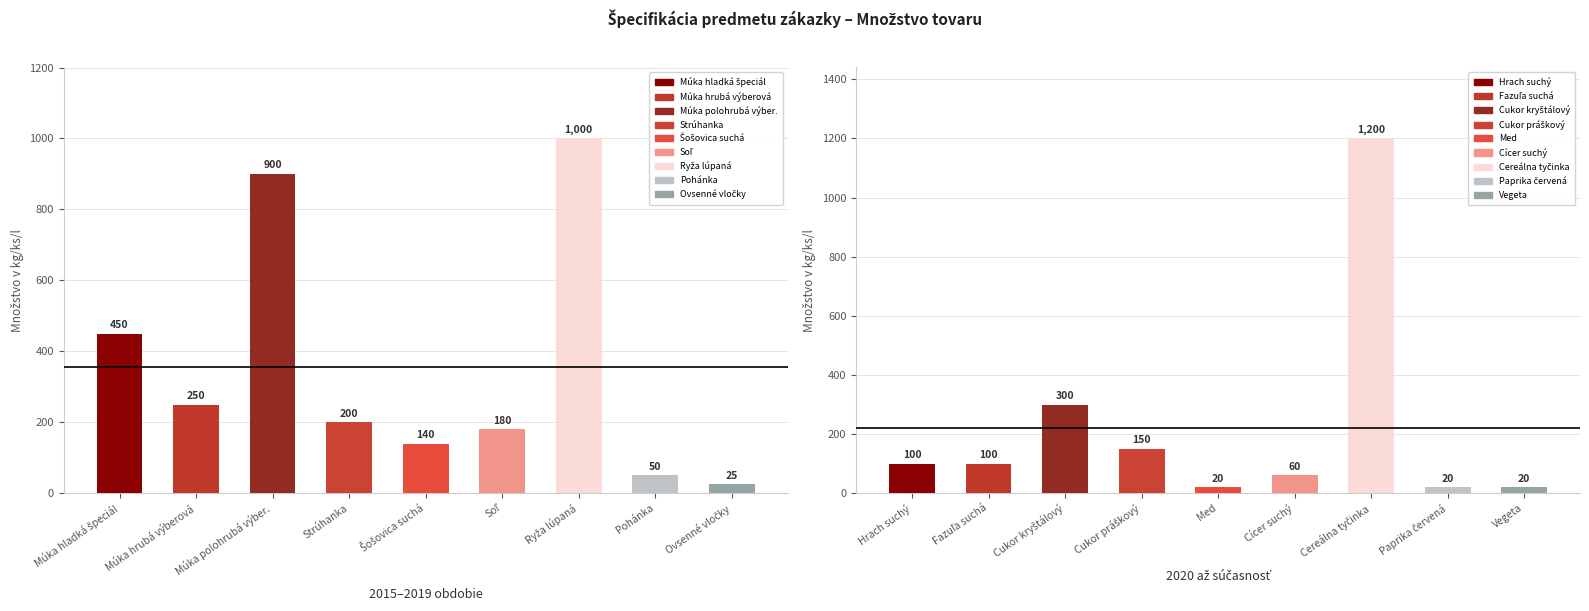

Reading left to right, what are all the values shown in this chart?

2015–2019 obdobie: 450	250	900	200	140	180	1000	50	25
2020 až súčasnosť: 100	100	300	150	20	60	1200	20	20